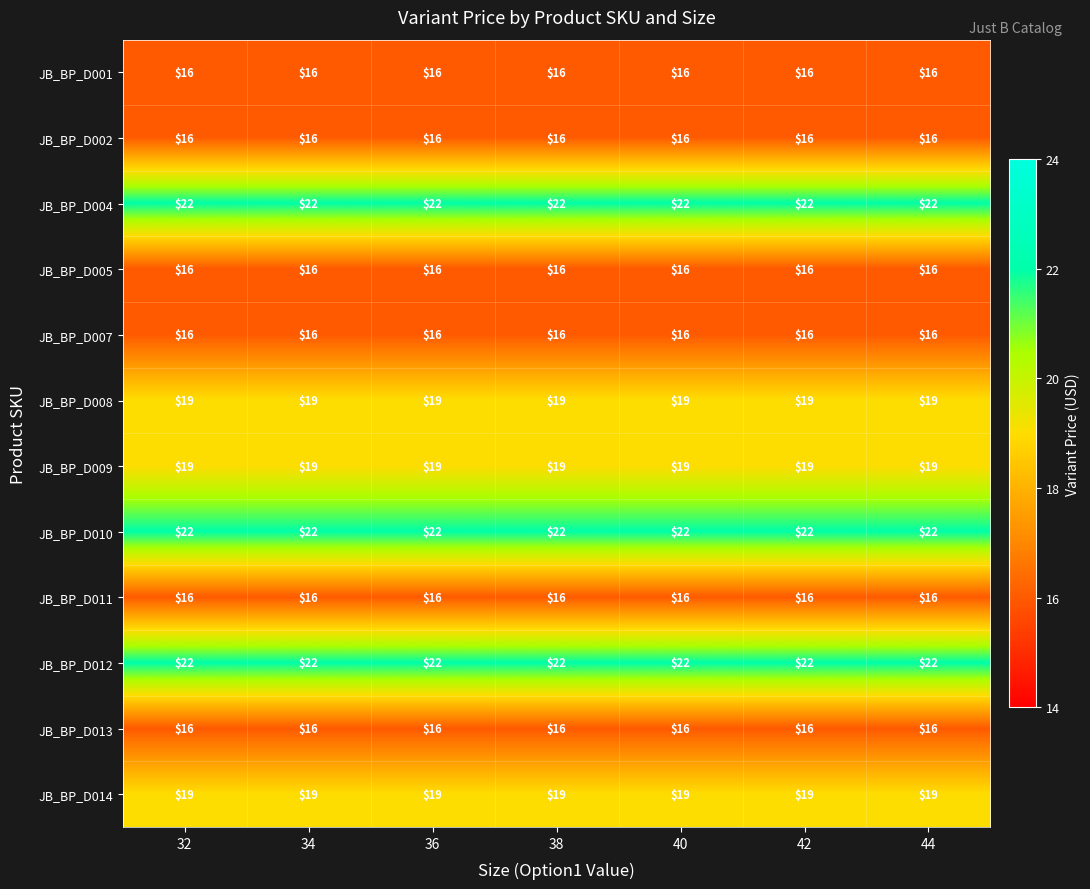

What is the difference between the highest and lowest values at 40?

6